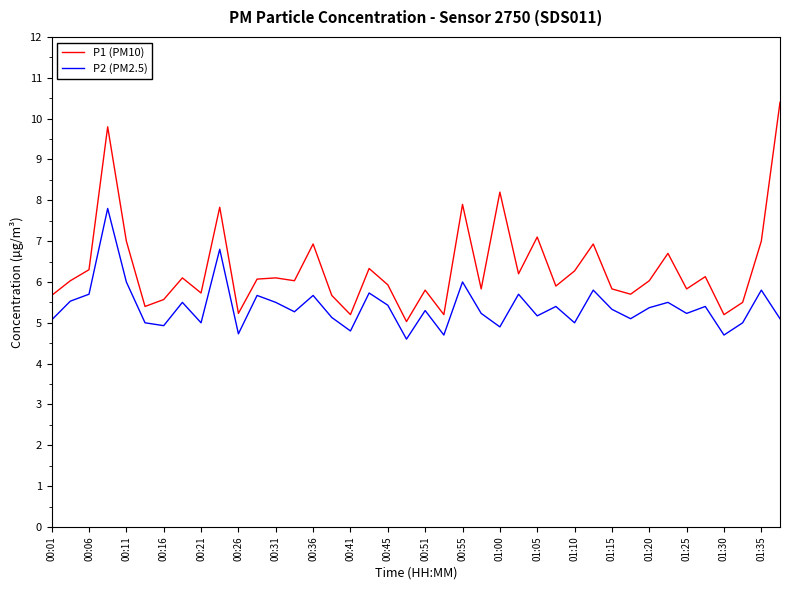

What is the maximum value shown in the chart?

10.4